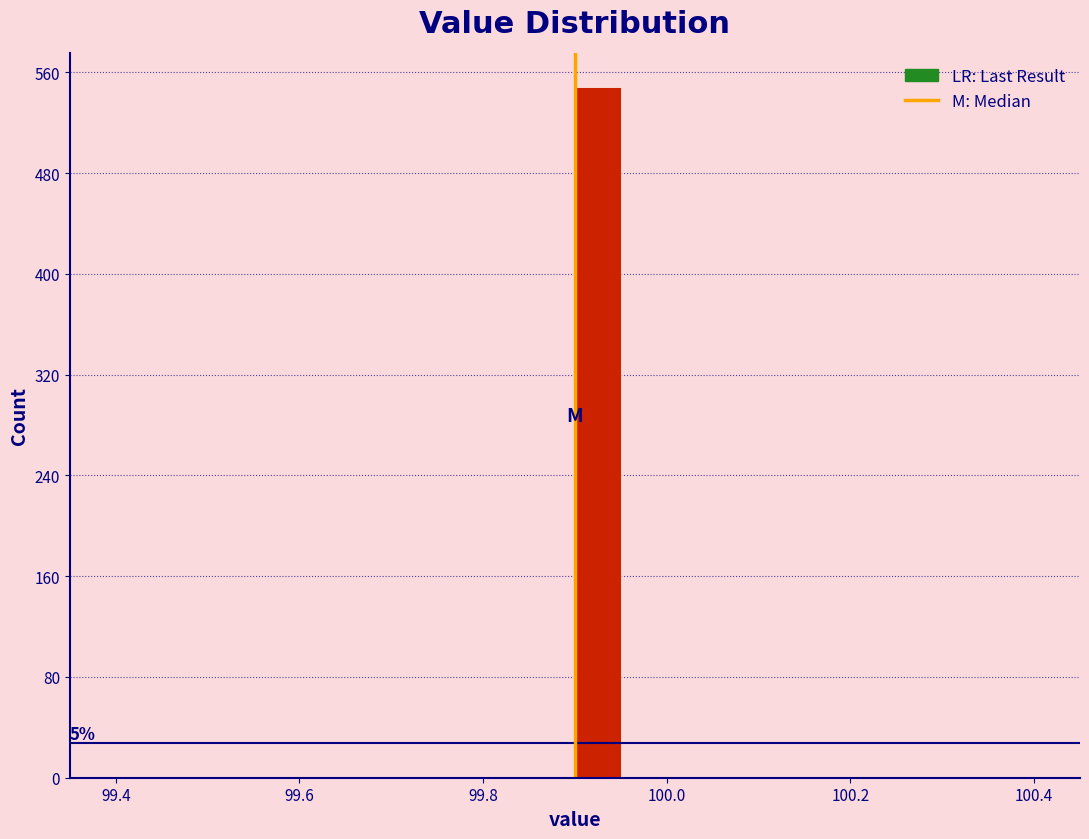

Around what value on the x-axis is the tallest bar? Give the approximate position of its centre, as read against the axis.

99.92